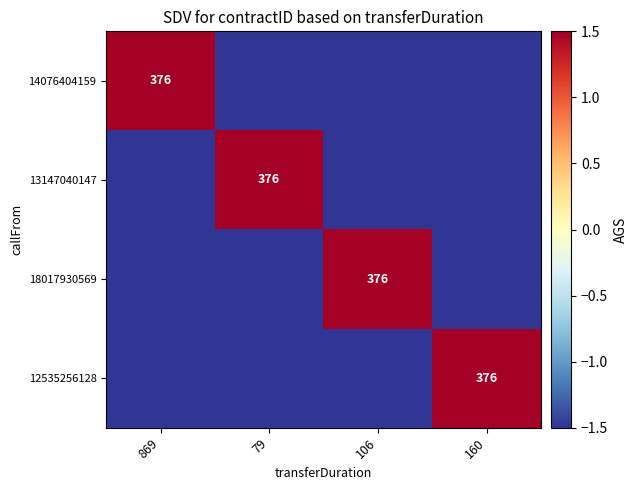

Between 869 and 79, which is larger?

869